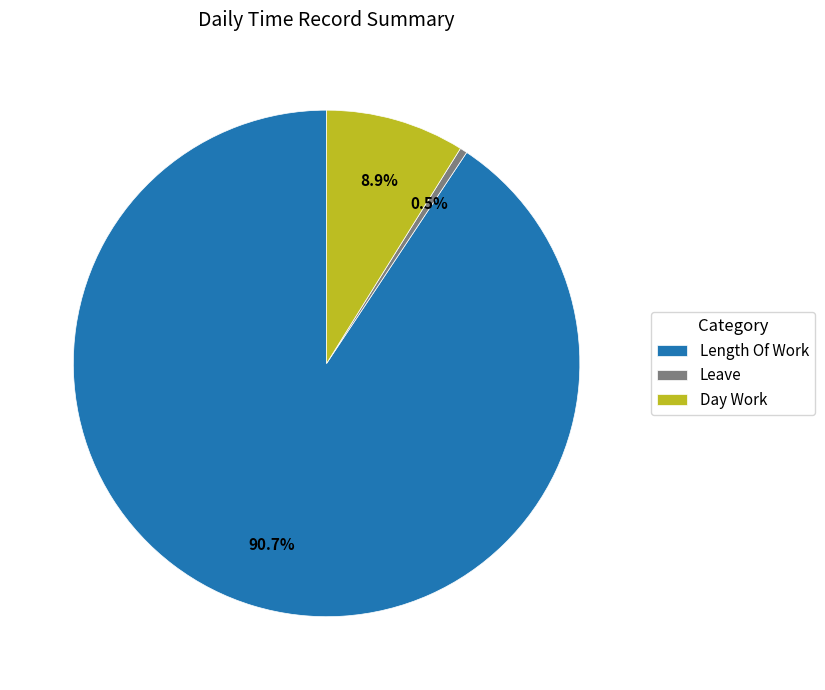

What percentage do Day Work and Length Of Work together represent?

99.5%